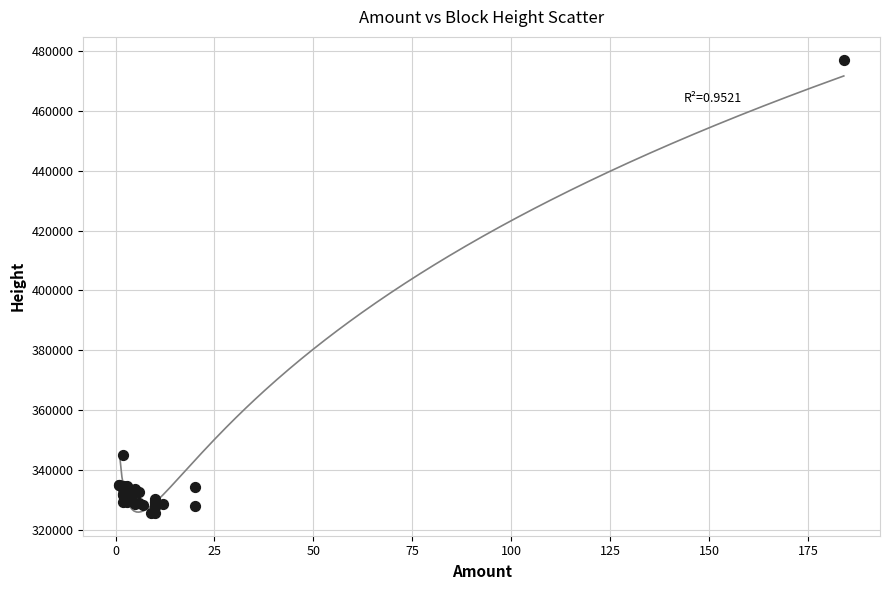

What Y value in the scatter plot is closest to 401384?

345183